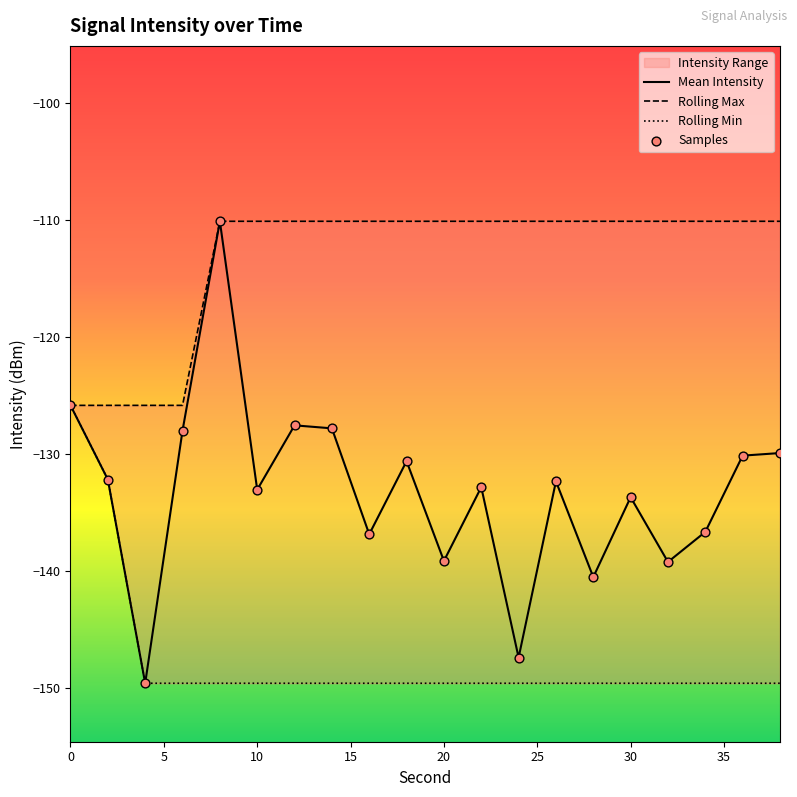

Which series has the largest total across all categories?

Rolling Max